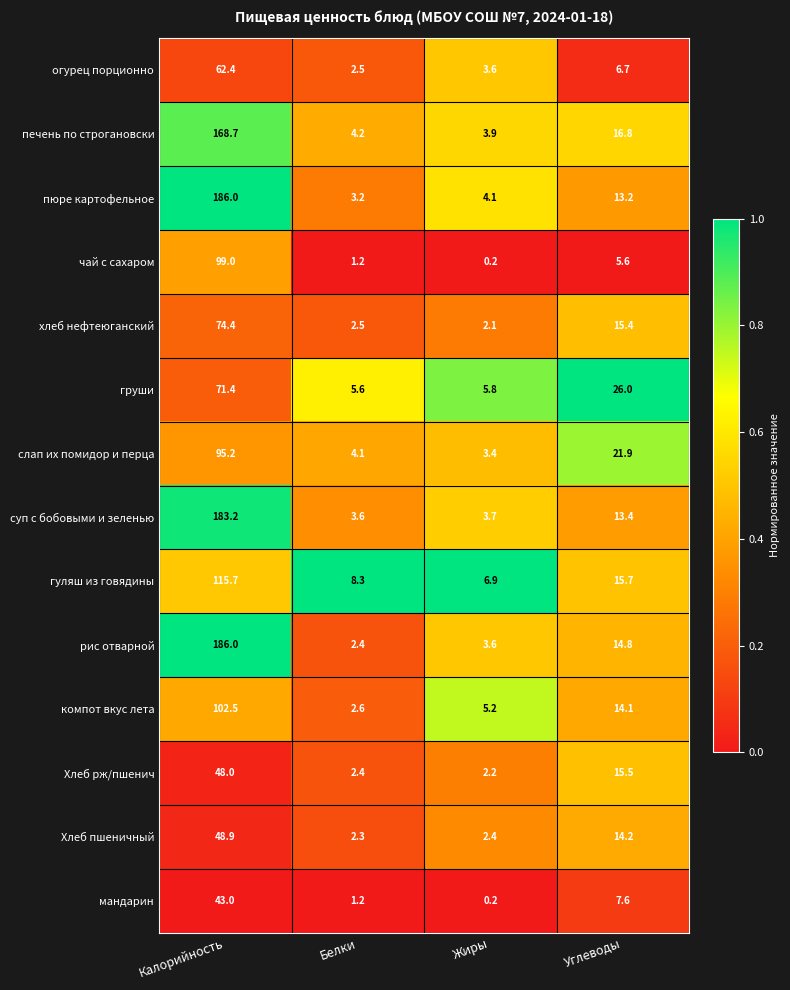

What is the difference between the гуляш из говядины values at Калорийность and Углеводы?

100.0